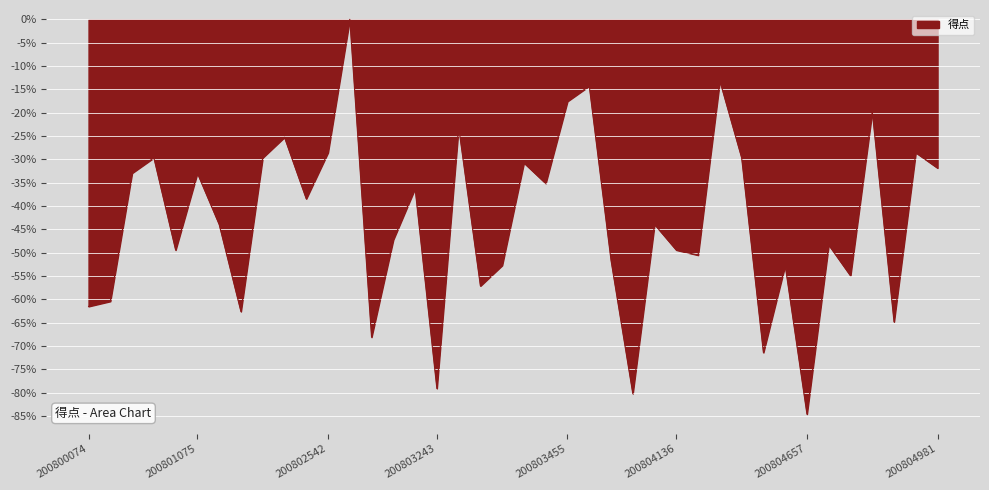

How many series are shown in this chart?

1